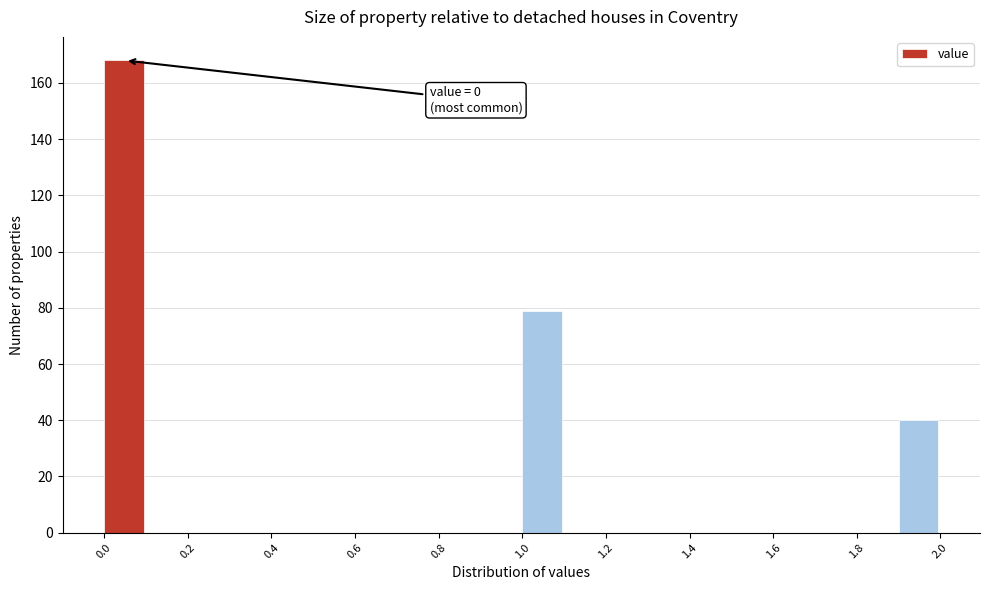

Over which range of the x-axis is the bar tallest?

0.0 to 0.1